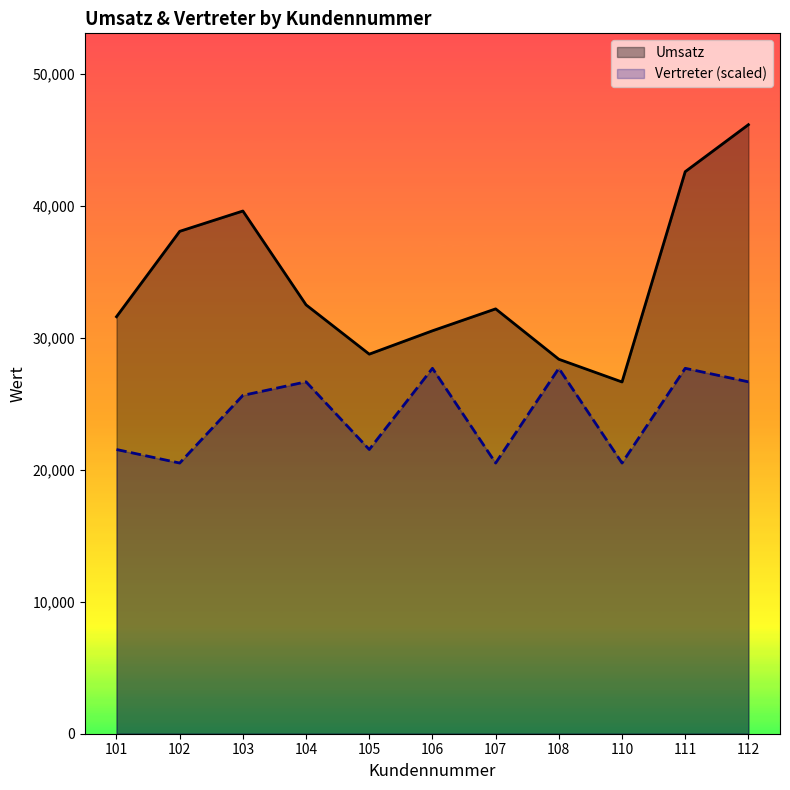

At which label does Umsatz reach its peak?

112